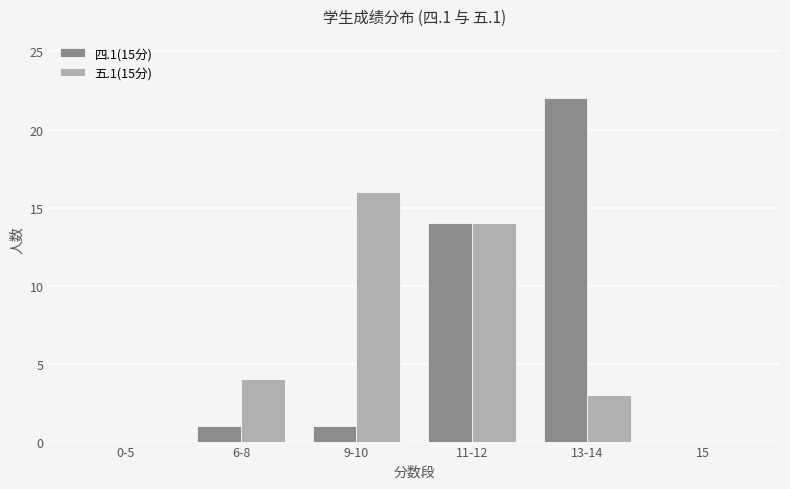

The 四.1(15分) series shows 1 at 6-8. True or false?

True